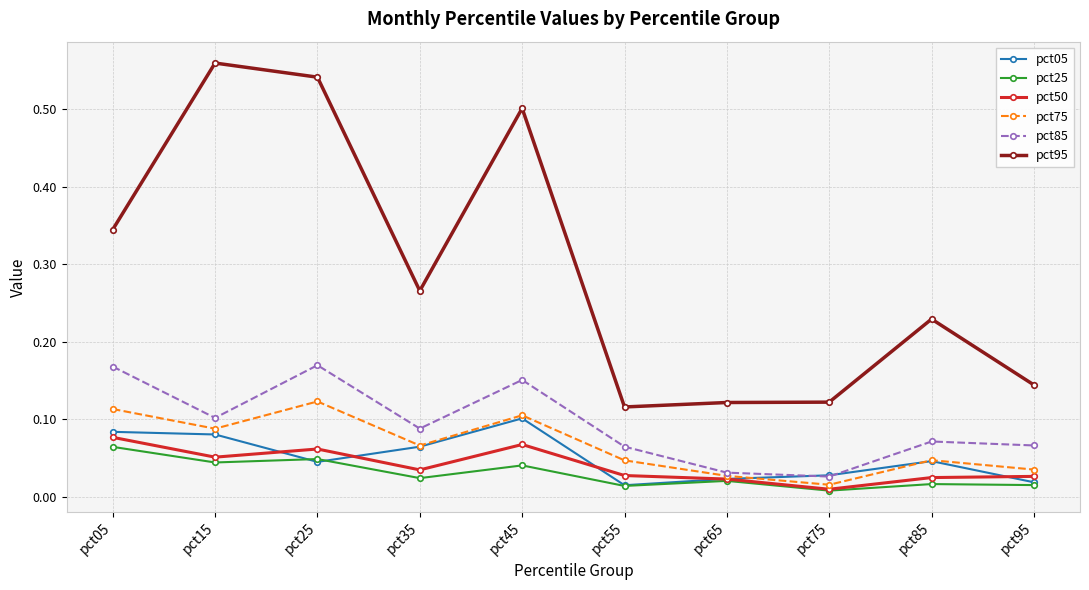

At which label is pct95 closest to 0?

pct55